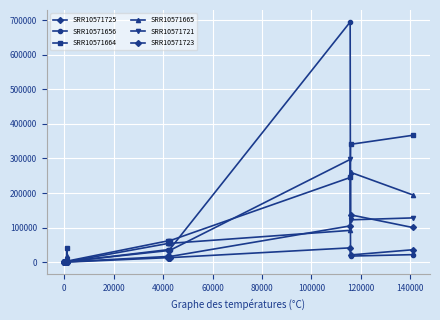

Rank the series by their maximum value, from highest to lowest.

SRR10571656, SRR10571664, SRR10571721, SRR10571665, SRR10571725, SRR10571723